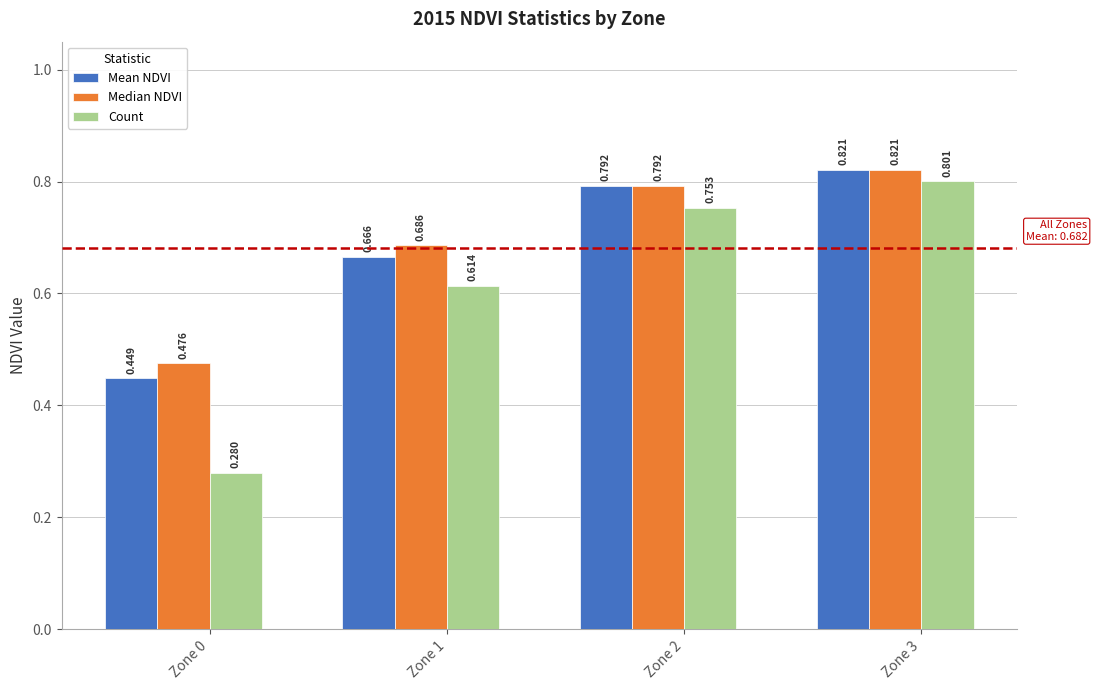

Rank the series at Zone 1 from lowest to highest value.

Count, Mean NDVI, Median NDVI